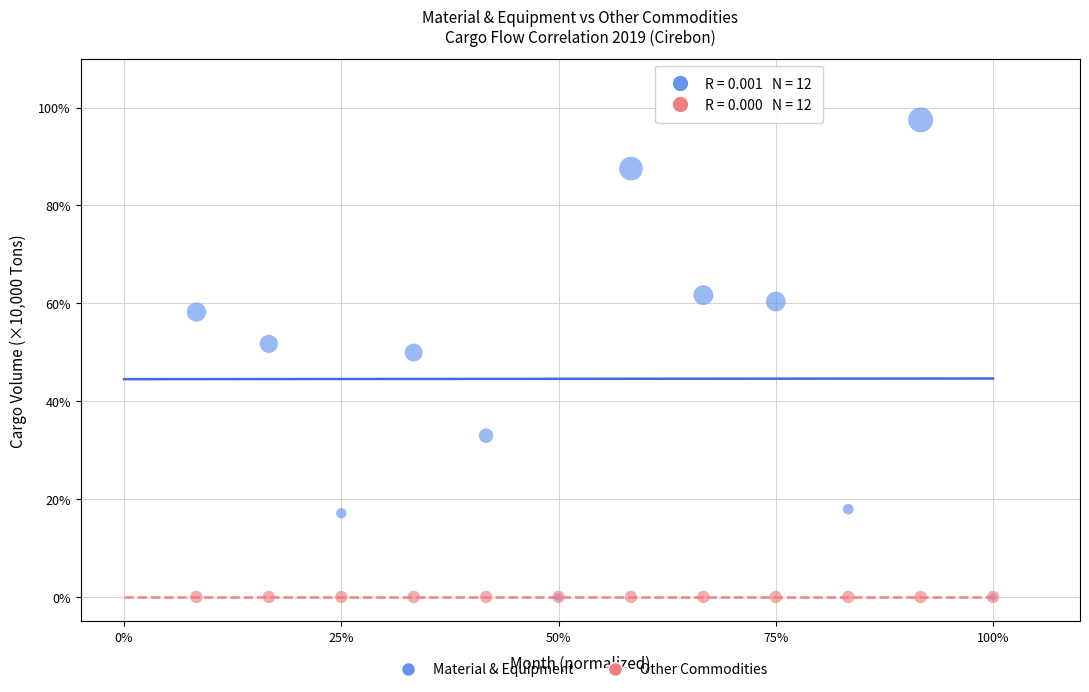

What are all the series names shown in the legend?

Material & Equipment, Other Commodities